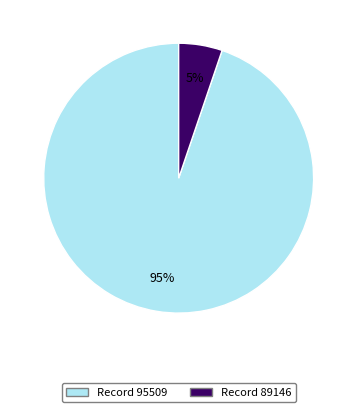

Is there a majority slice in this chart?

Yes